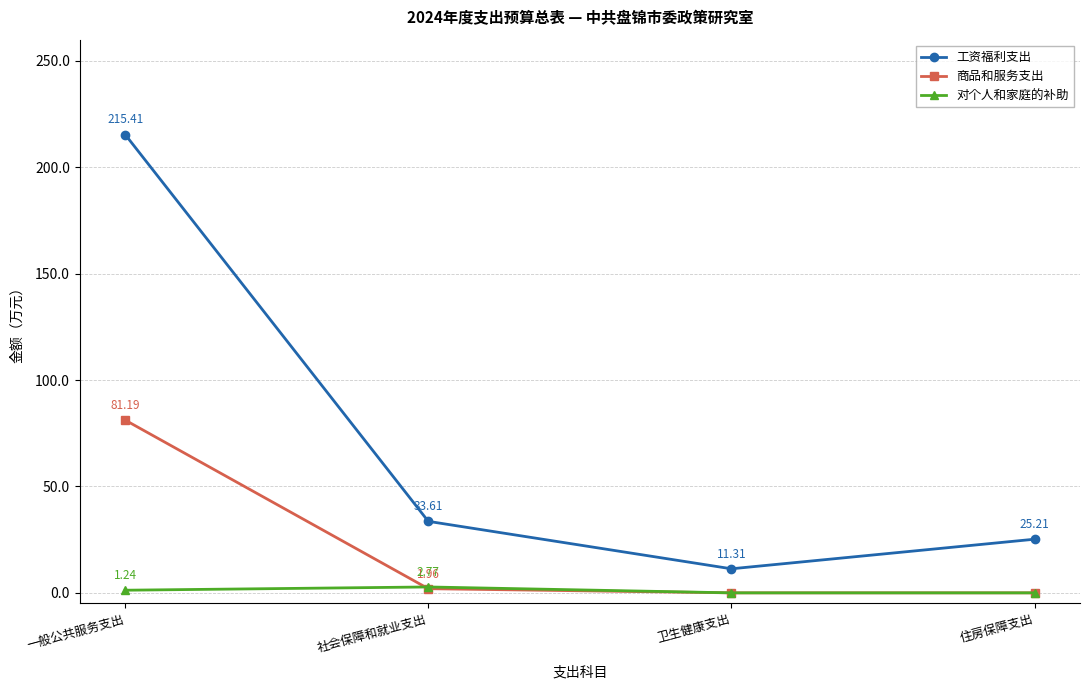

Which category has the highest value across all series?

一般公共服务支出